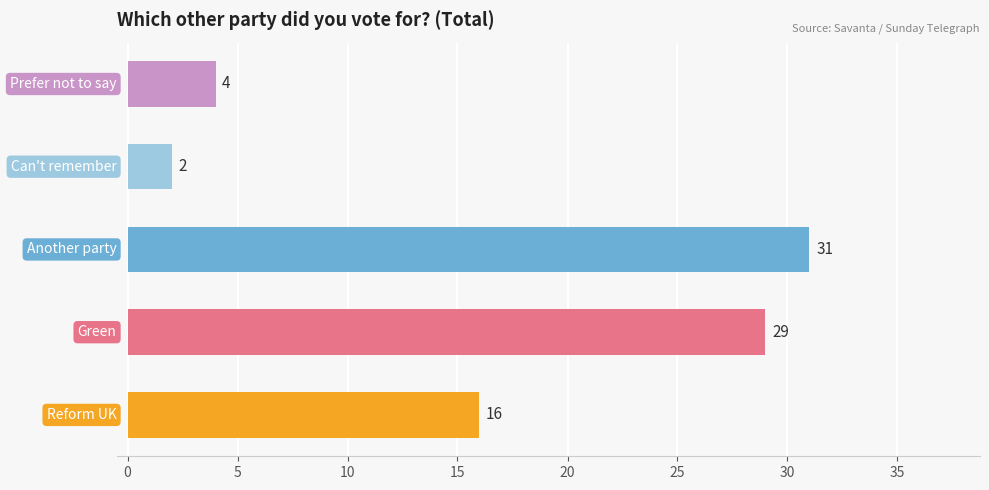

What is the difference between the maximum and second lowest values?

27